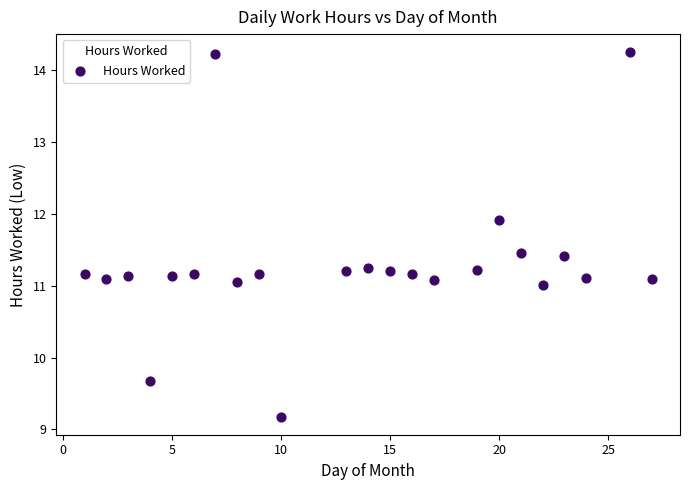

What is the range of Y values (max minus min)?

5.1